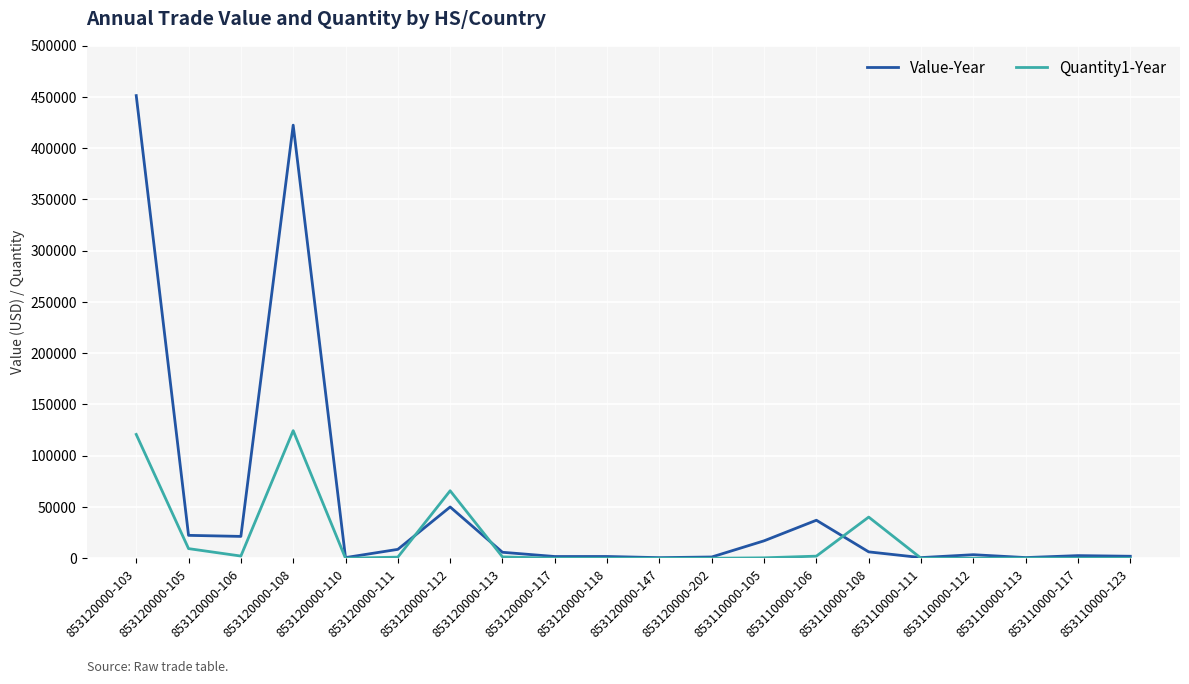

What is the highest value of the Quantity1-Year series?

124448